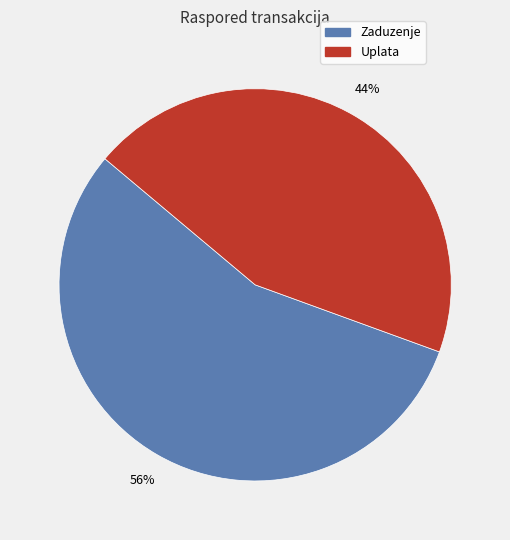

Which category accounts for the majority?

Zaduzenje